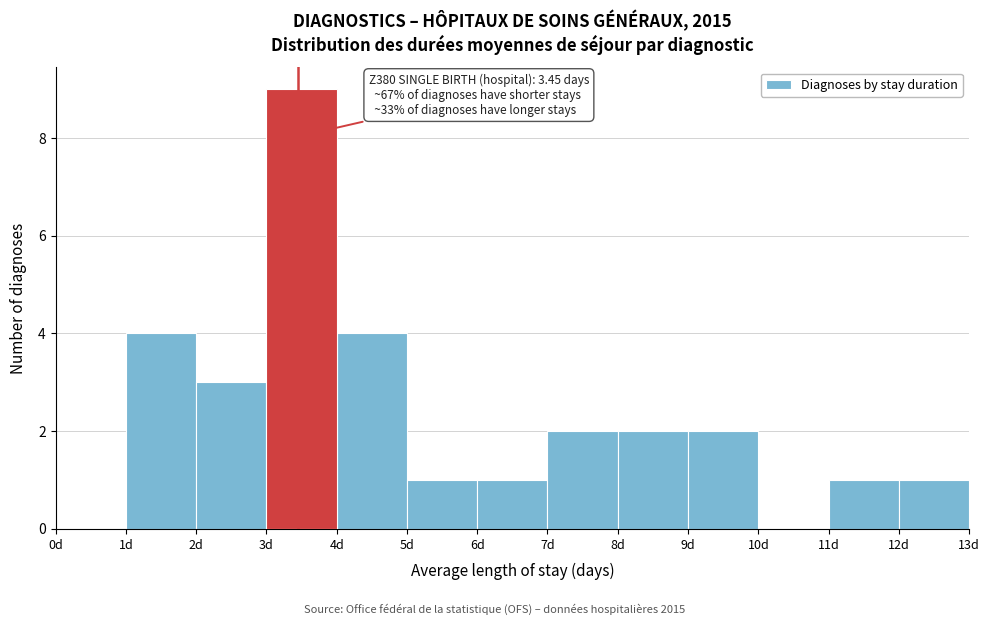

Over which range of the x-axis is the bar tallest?

3 to 4